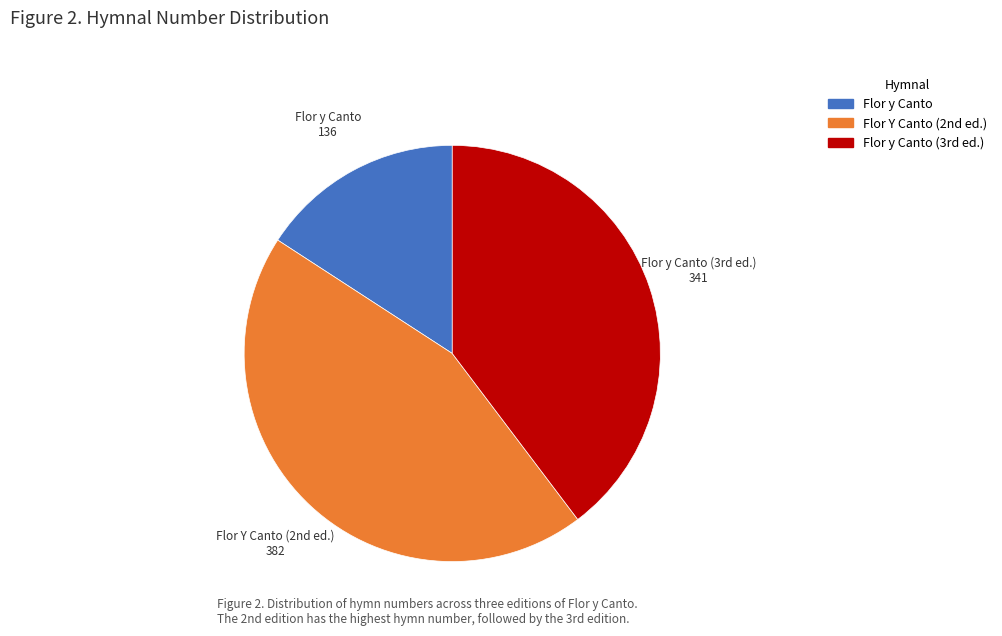

Is there a majority slice in this chart?

No